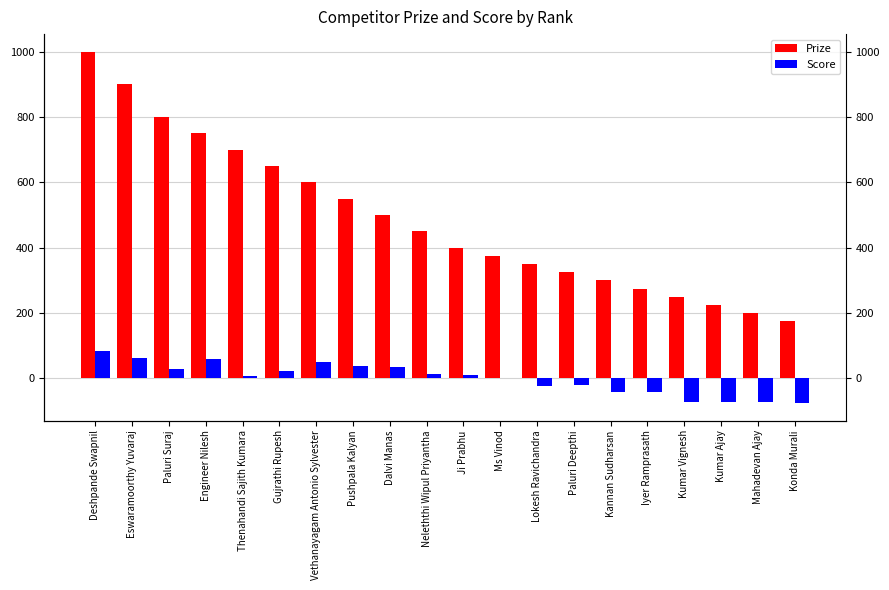

Reading left to right, list all the values displayed in this chart.

Prize: 1000	900	800	750	700	650	600	550	500	450	400	375	350	325	300	275	250	225	200	175
Score: 84	63	29	61	9	22	50	38	35	13	10	0	-22	-19	-41	-40	-73	-71	-73	-75